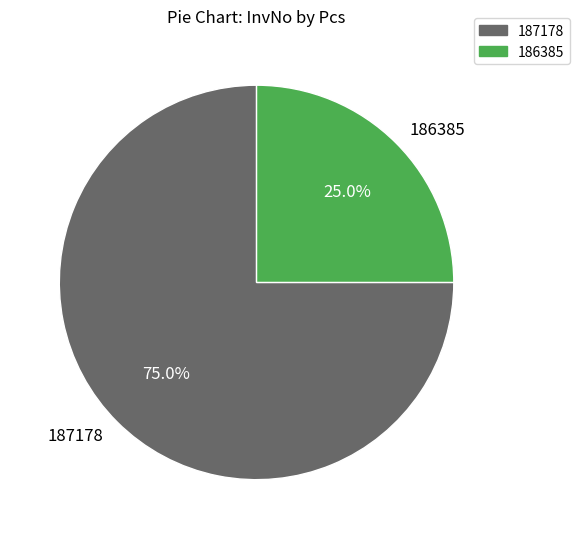

Do 187178 and 186385 together represent more than half of the pie?

Yes